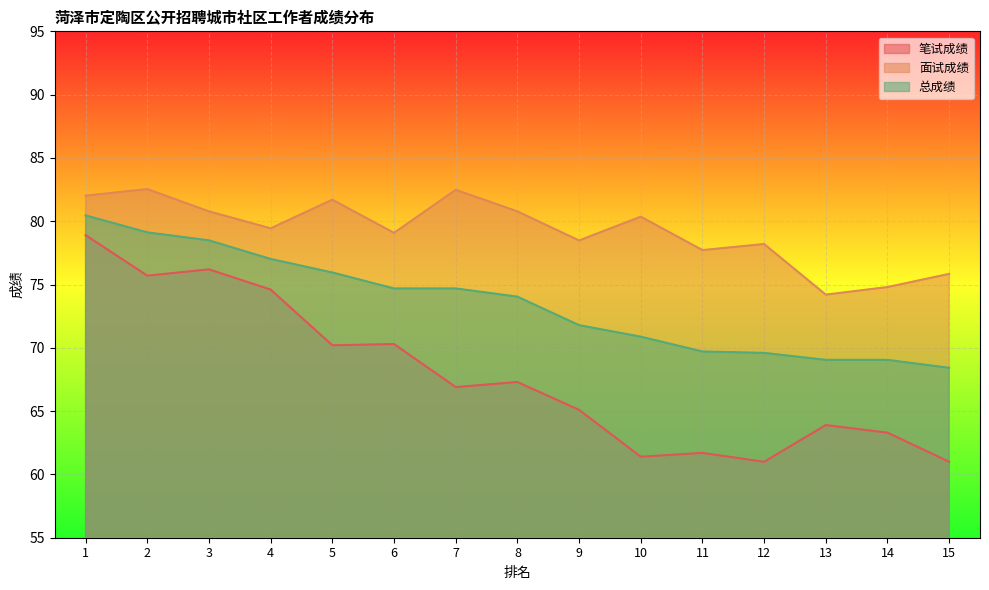

What is the value of the 面试成绩 point at the 1st from the left?

82.0